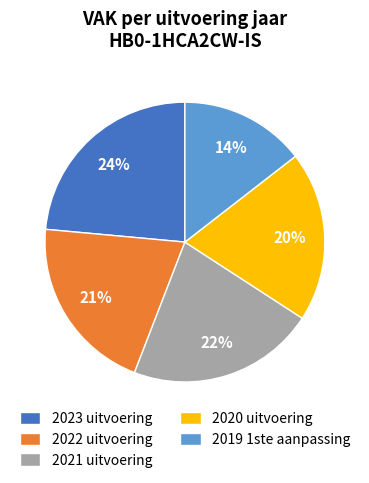

Combined, do 2023 uitvoering and 2019 1ste aanpassing account for over 50%?

No